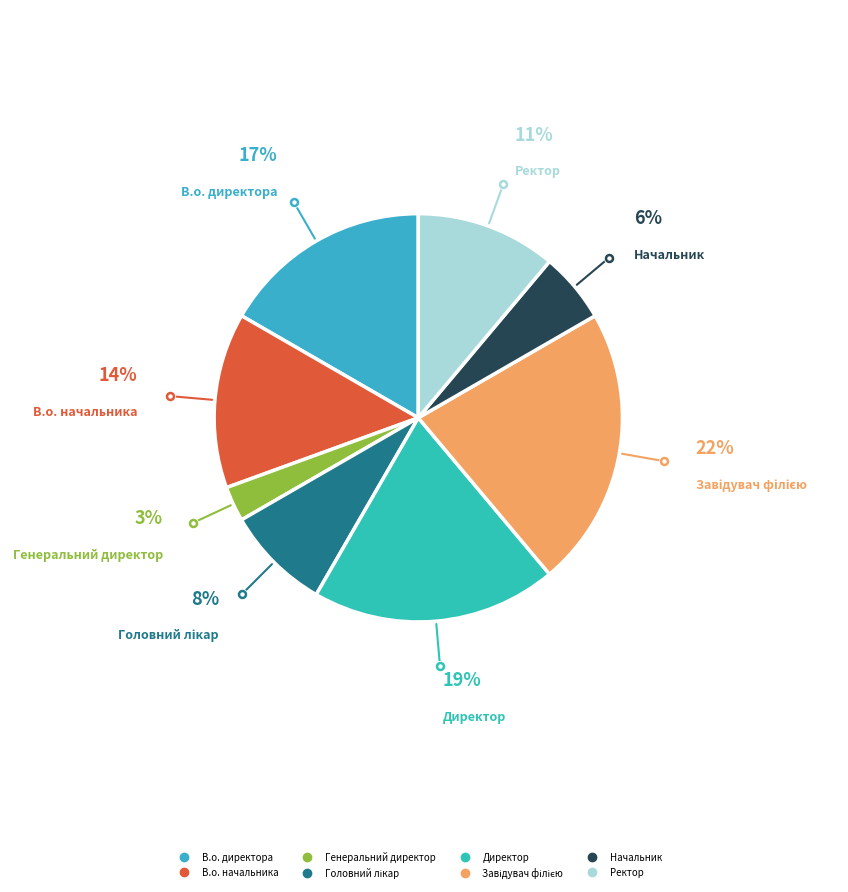

Do Генеральний директор and Начальник together represent more than half of the pie?

No